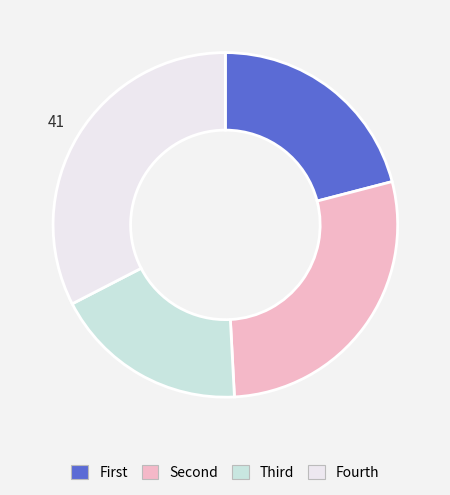

Is there any slice that represents more than half of the pie?

No